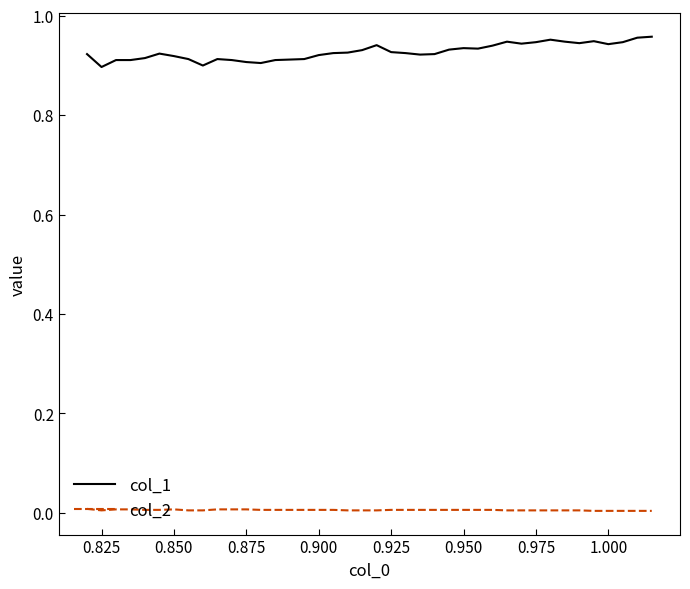

List the series in order of their overall mean, highest first.

col_1, col_2